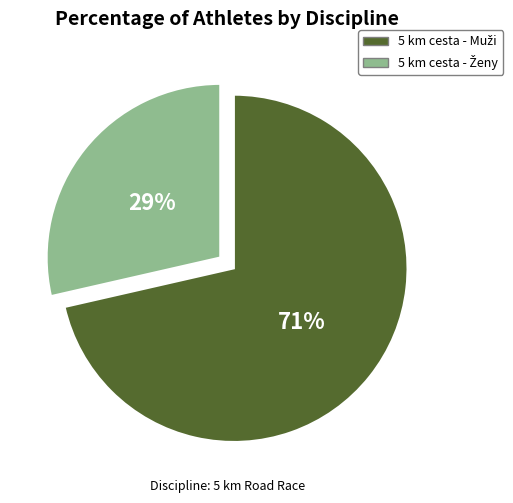

To the nearest percent, what is the average slice percentage?

50%